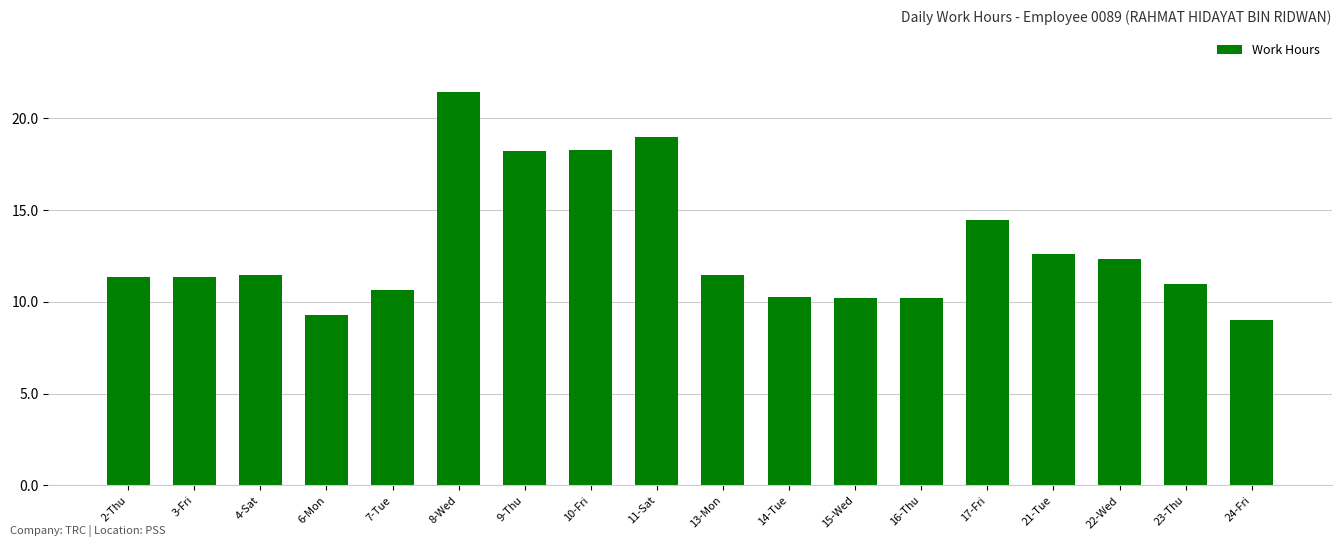

What is the smallest value displayed?

9.0